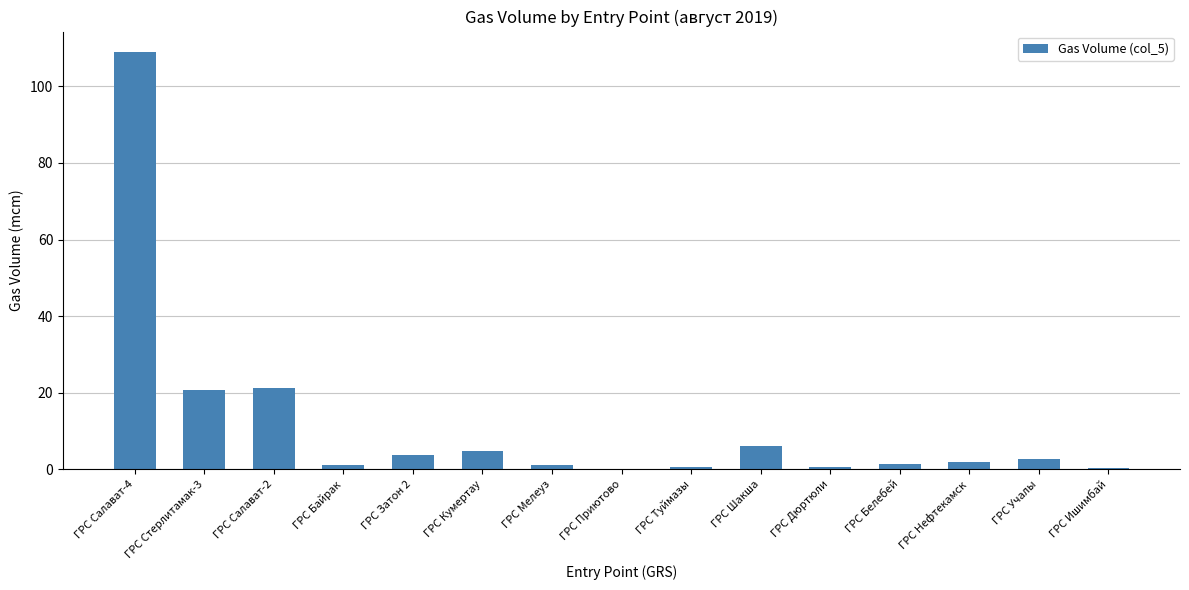

The value at ГРС Байрак is 1.0. True or false?

True